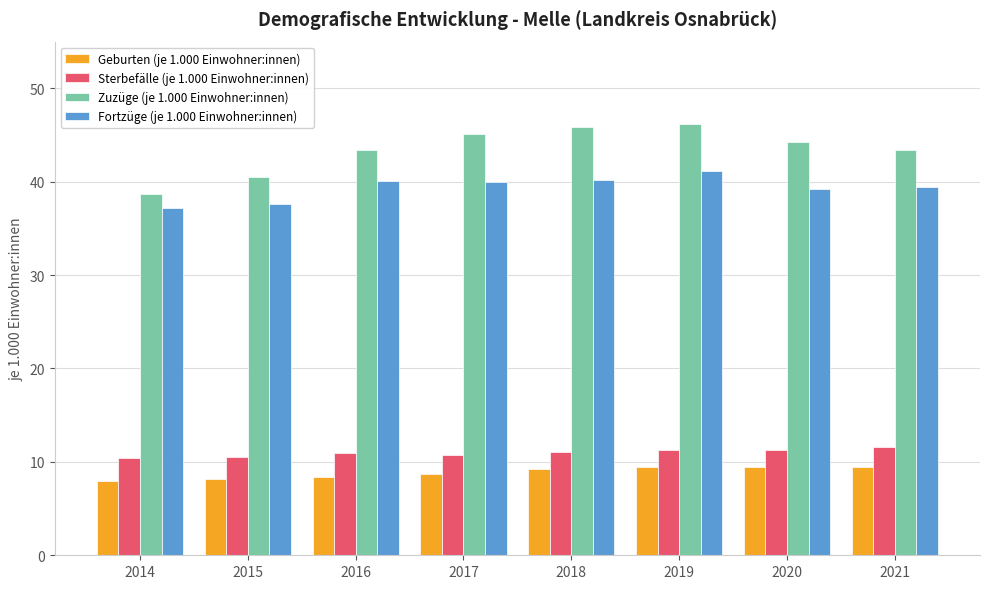

The value of Zuzüge (je 1.000 Einwohner:innen) at 2018 is 17.9. True or false?

False